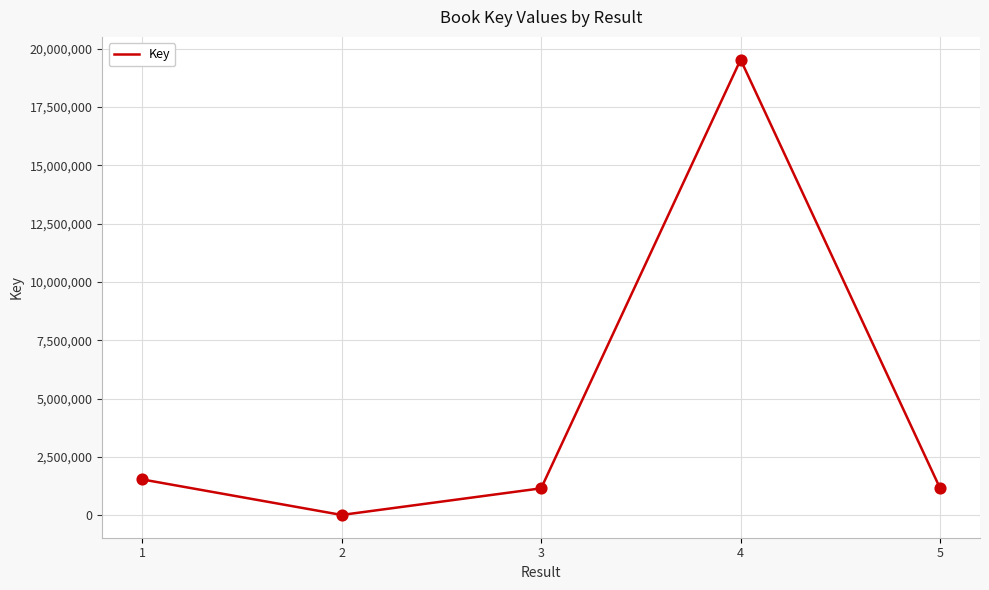

Between 5 and 2, which is larger?

5